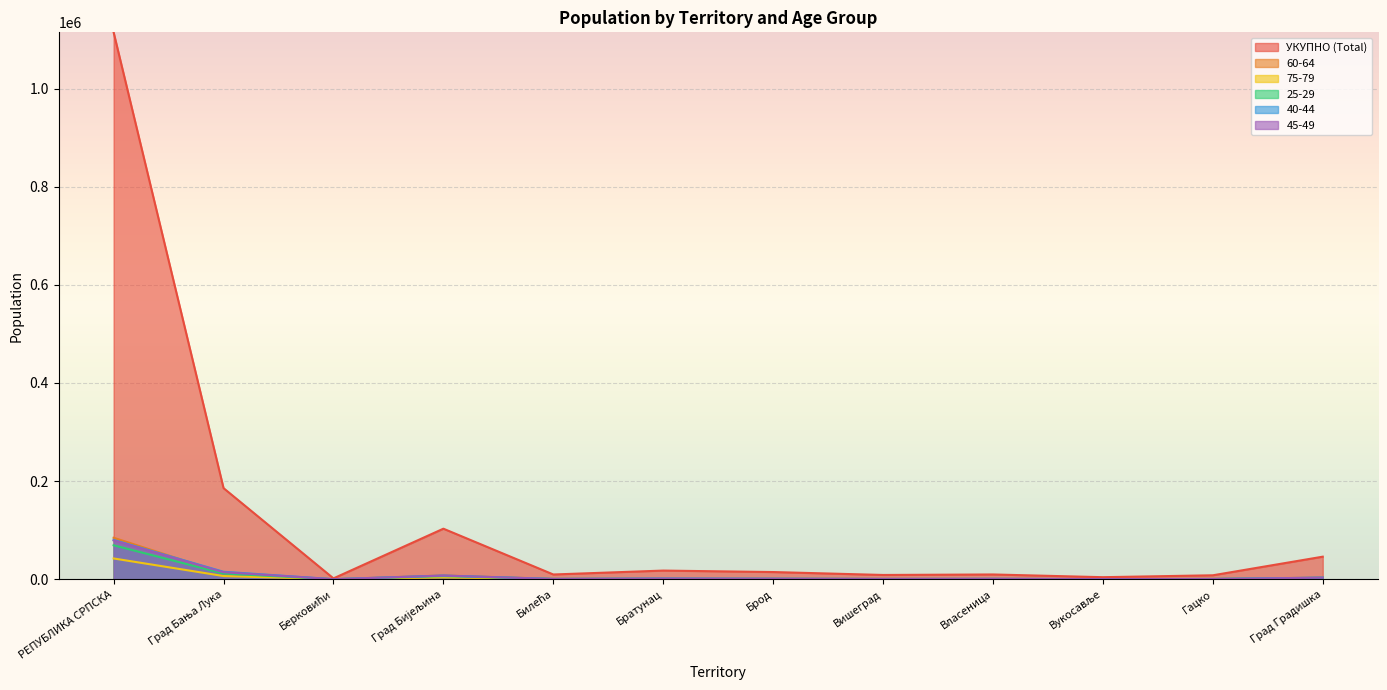

Is the value of 45-49 at Град Градишка greater than the value of 40-44 at Град Градишка?

No